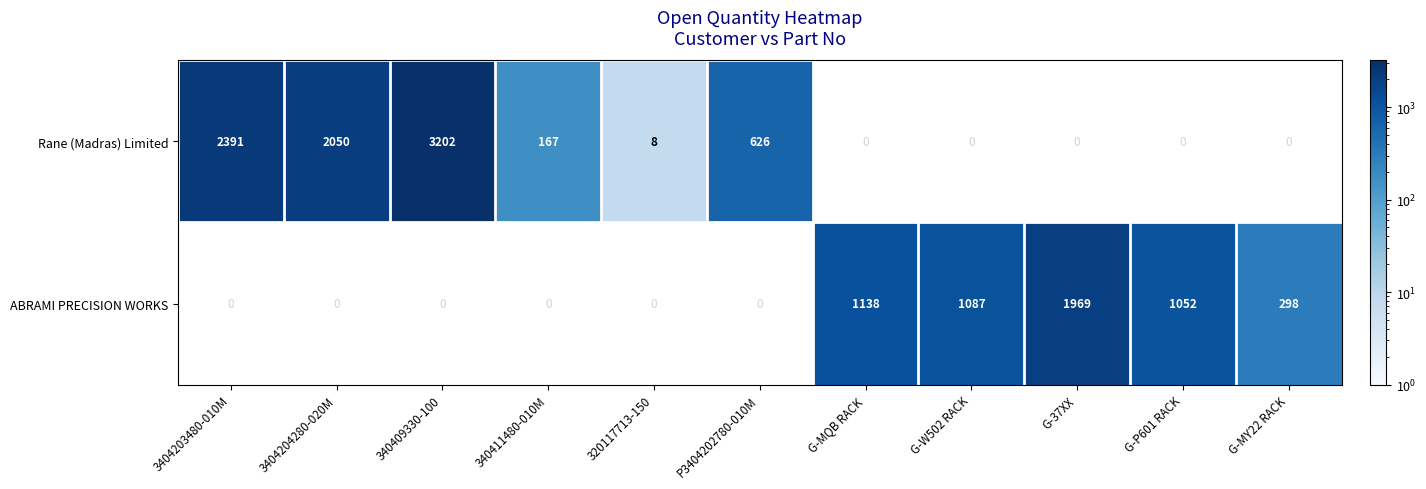

Where does the Rane (Madras) Limited series first go above 8?

3404203480-010M